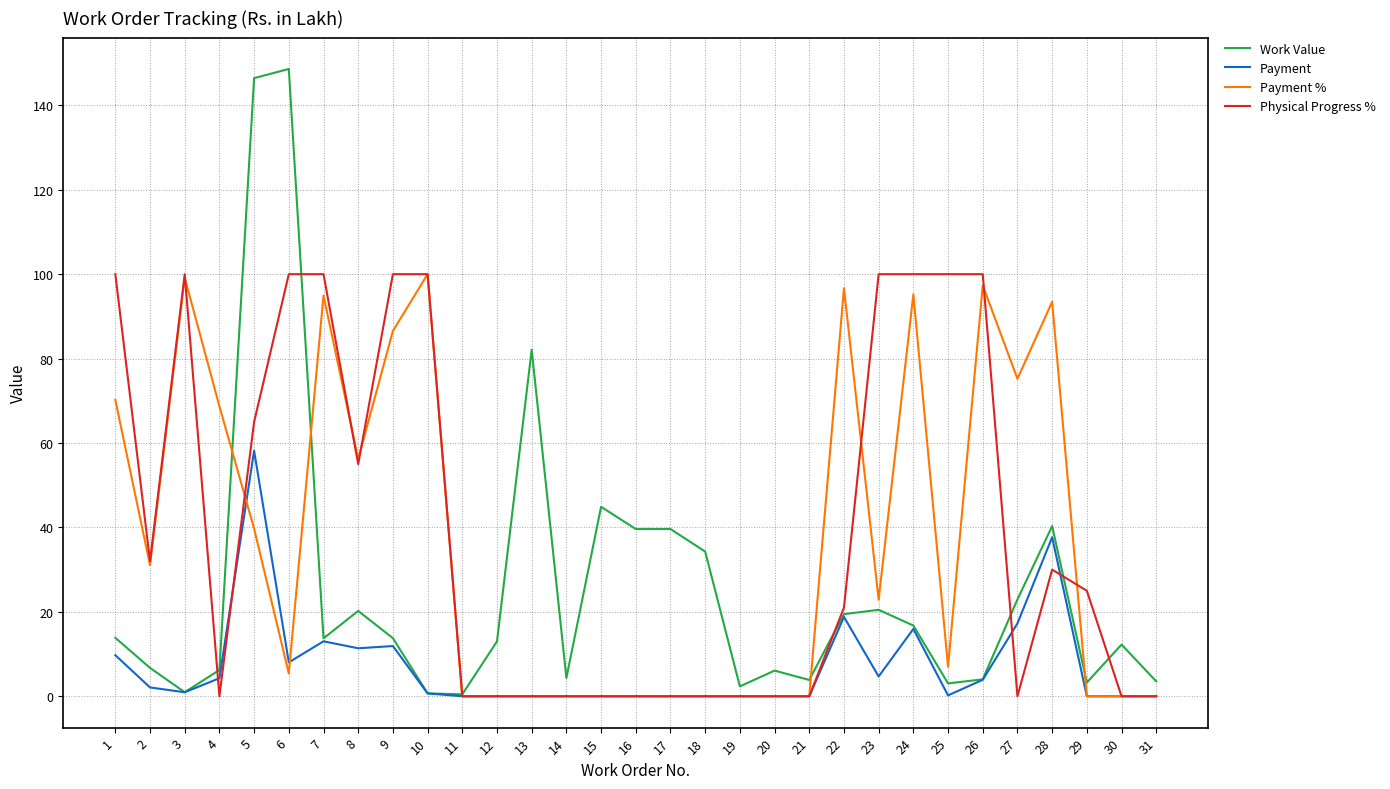

What is the average value of the Physical Progress % series?

39.6